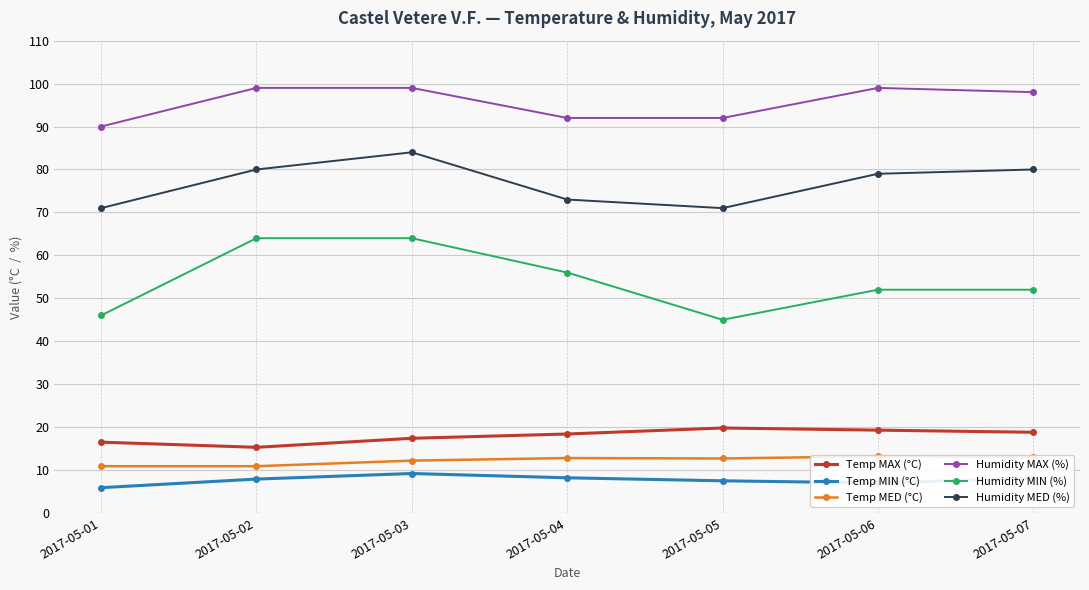

The Temp MAX (°C) series shows 31.3 at 2017-05-03. True or false?

False